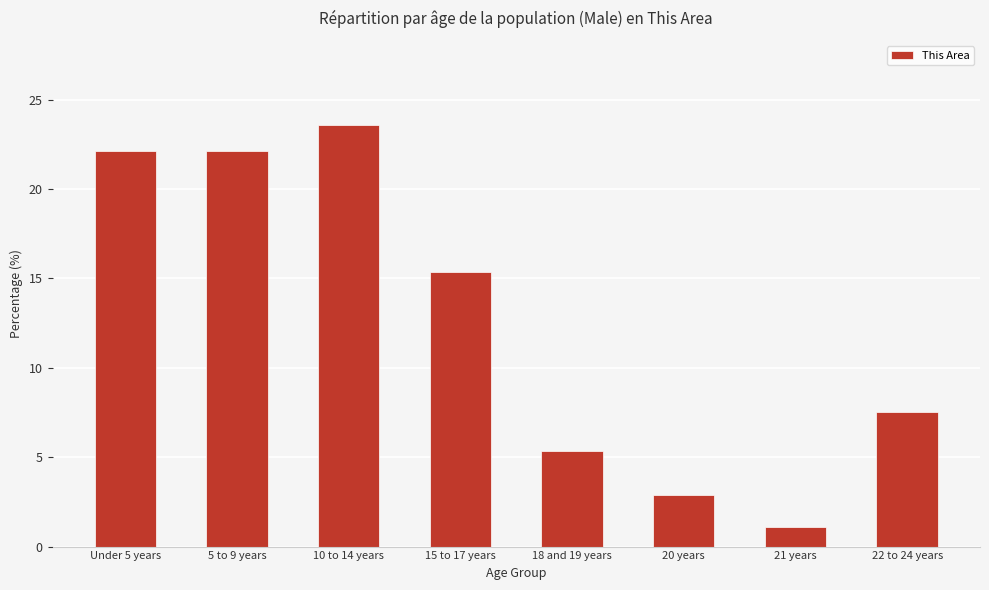

Where is the data nearest to the value 12?

15 to 17 years